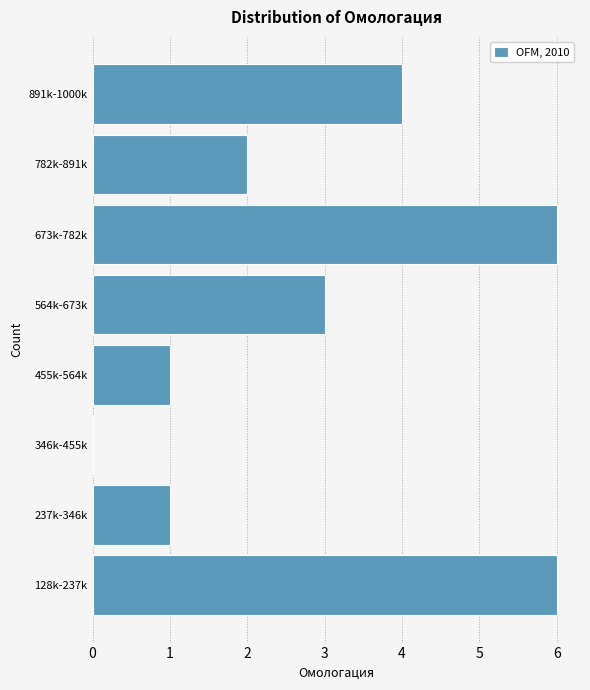

Reading bottom to top, list all the values displayed in this chart.

128k-237k=6	237k-346k=1	346k-455k=0	455k-564k=1	564k-673k=3	673k-782k=6	782k-891k=2	891k-1000k=4